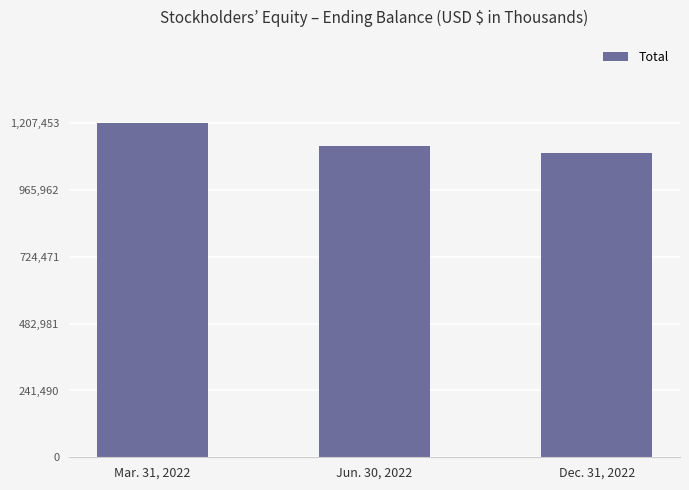

Reading left to right, list all the values displayed in this chart.

1207453	1124070	1100814